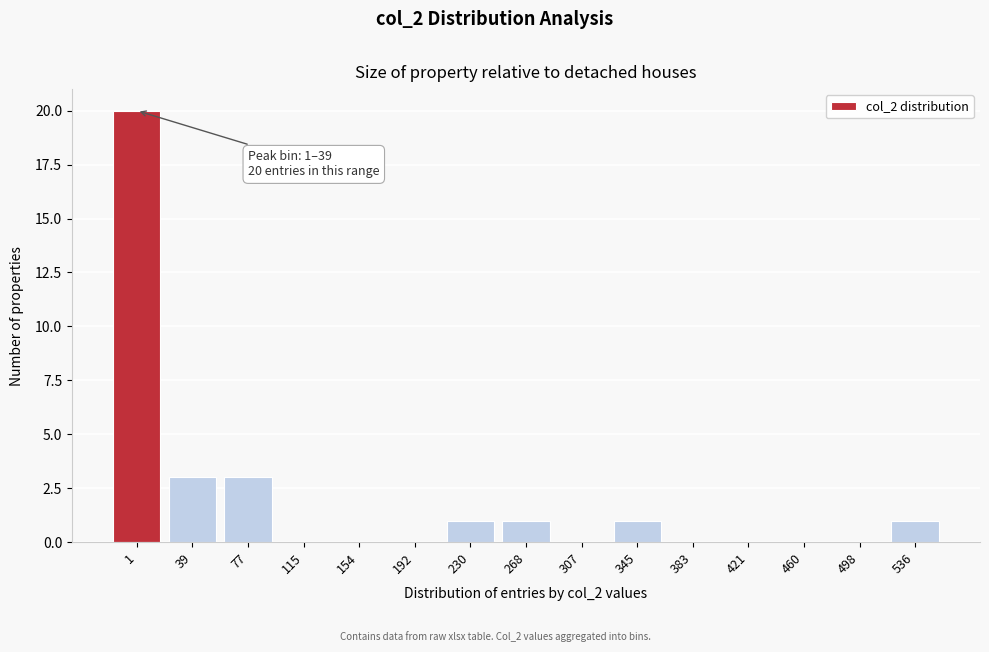

Reading right to left, list all the values displayed in this chart.

536=1	498=0	460=0	421=0	383=0	345=1	307=0	268=1	230=1	192=0	154=0	115=0	77=3	39=3	1=20